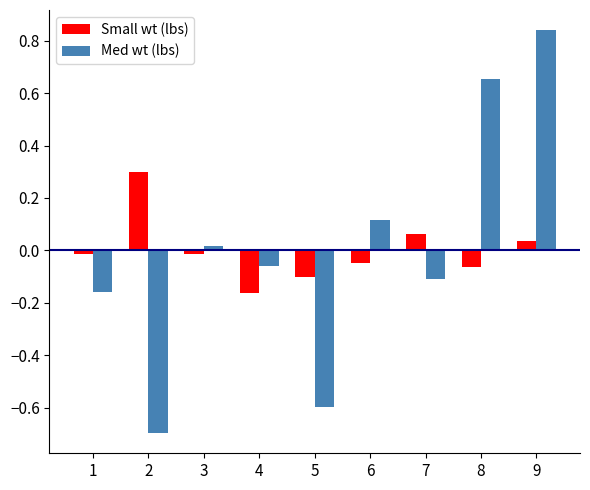

True or false: Med wt (lbs) has a value of -0.6 at 5.

True